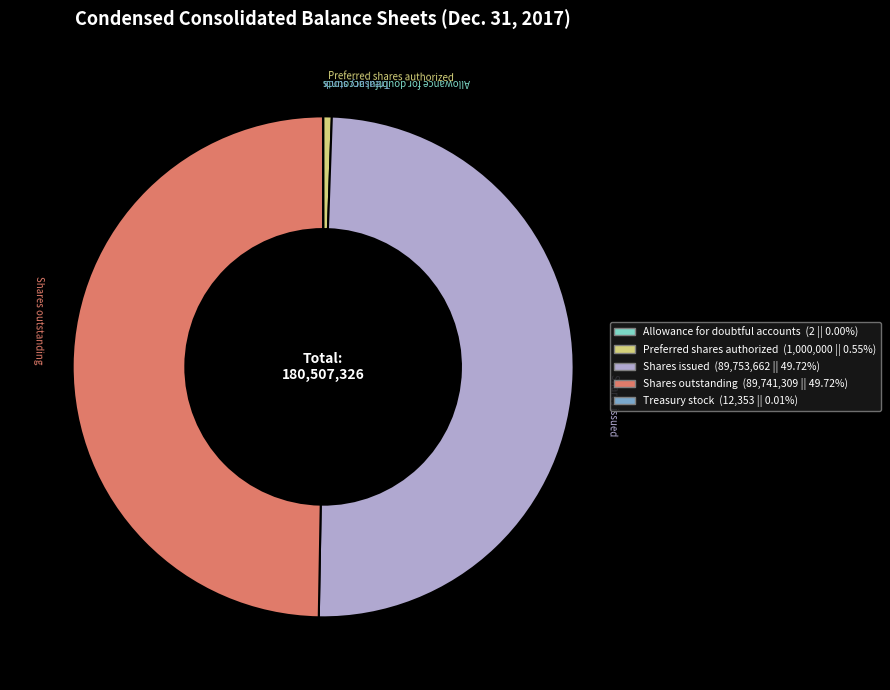

Is Shares issued the majority of the pie?

No